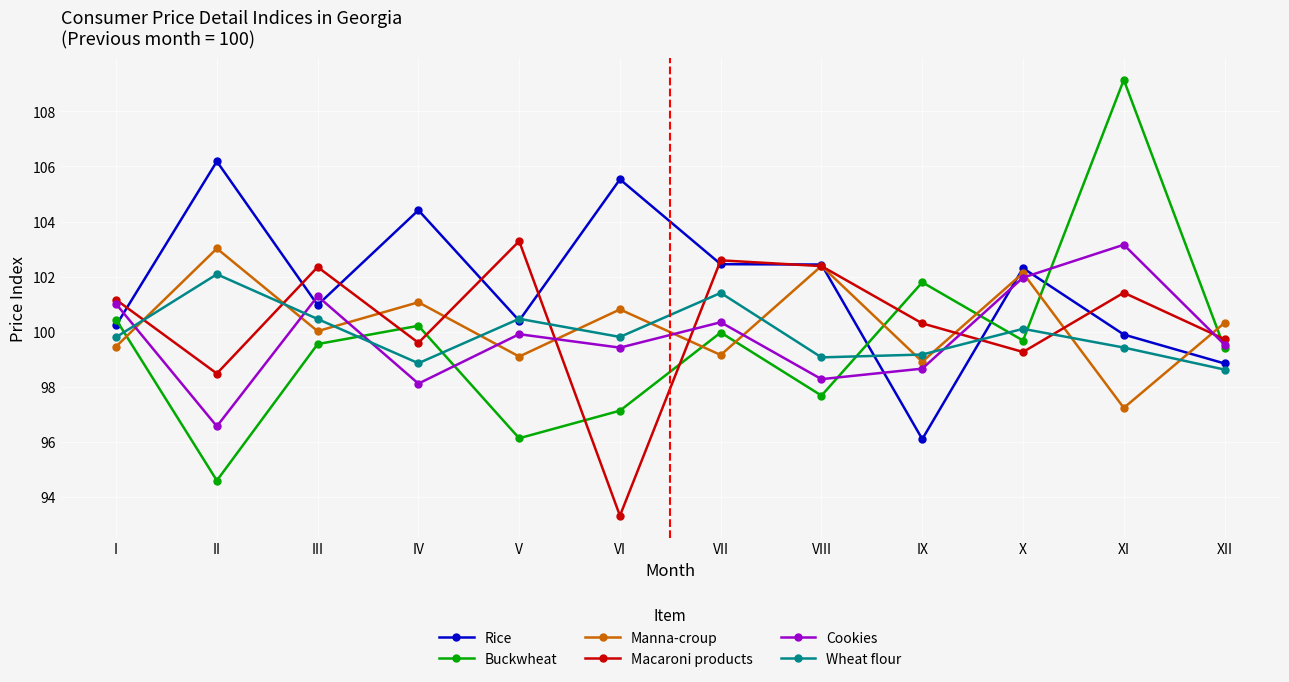

Is the value of Rice at III greater than the value of Manna-croup at VI?

Yes